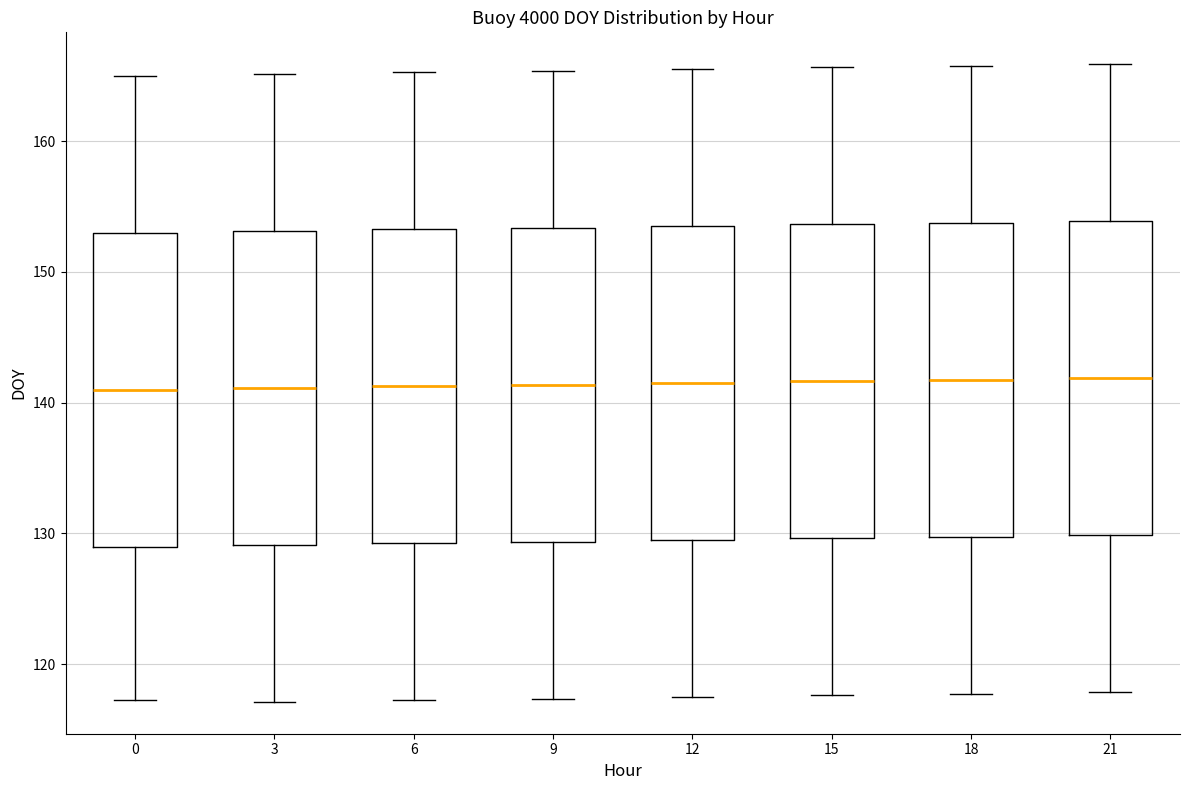

Reading left to right, transcribe this box plot: for each box, give where its median line is, the range the box spans, and where its two whiskers end, as read against the y-axis. The values are not printed on the chart, so give them approximately, as read against the axis.

0: median 141, box 129 to 153, whiskers 117 to 165
3: median 141, box 129 to 153, whiskers 117 to 165
6: median 141, box 129 to 153, whiskers 117 to 165
9: median 141, box 129 to 153, whiskers 117 to 165
12: median 142, box 130 to 154, whiskers 118 to 166
15: median 142, box 130 to 154, whiskers 118 to 166
18: median 142, box 130 to 154, whiskers 118 to 166
21: median 142, box 130 to 154, whiskers 118 to 166